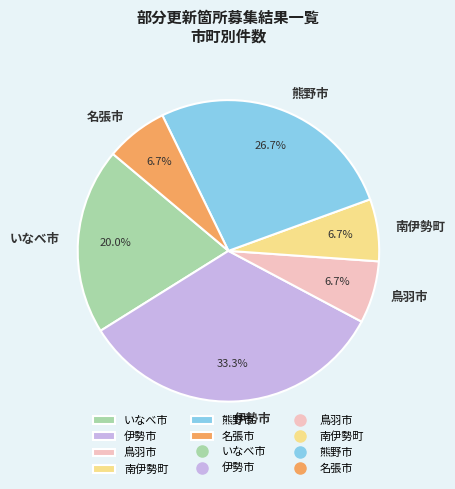

To the nearest percent, what is the difference between the いなべ市 and 名張市 slice percentages?

13%